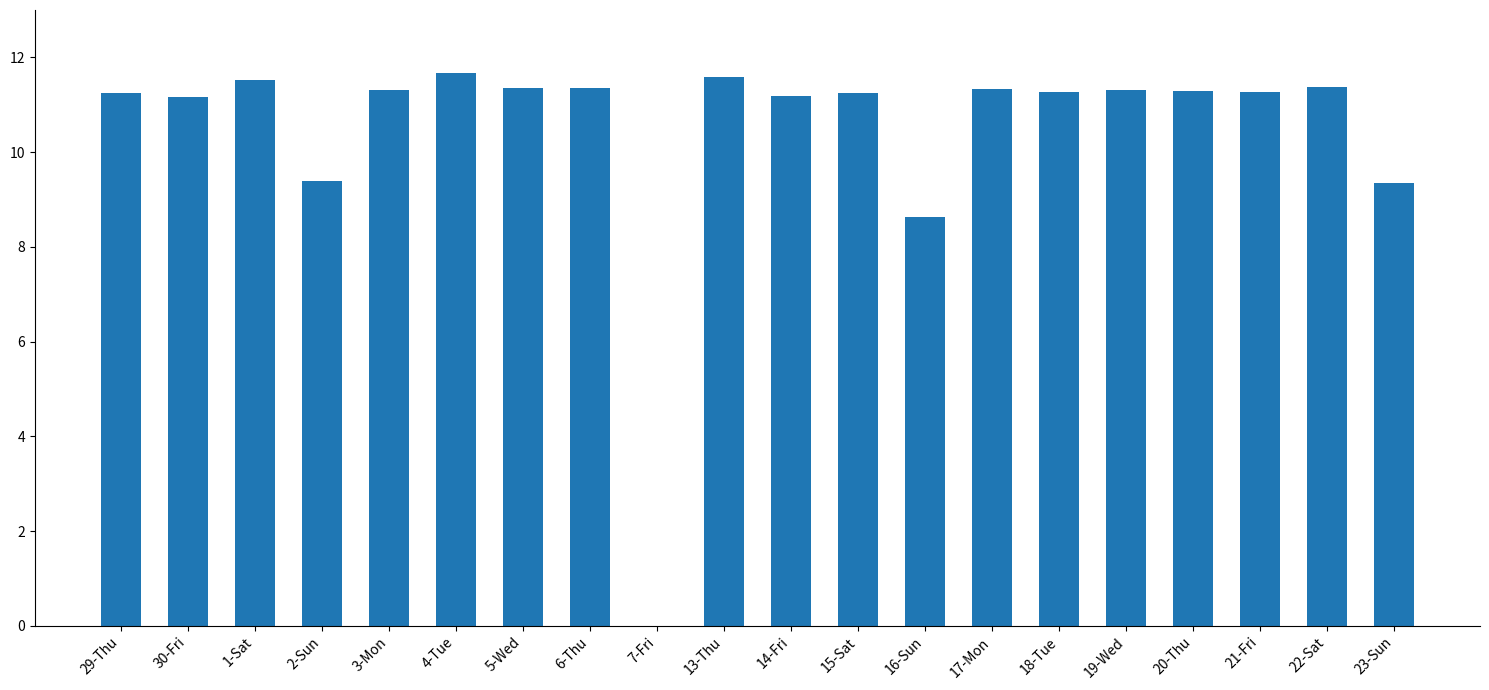

What is the sum of all values?

208.9